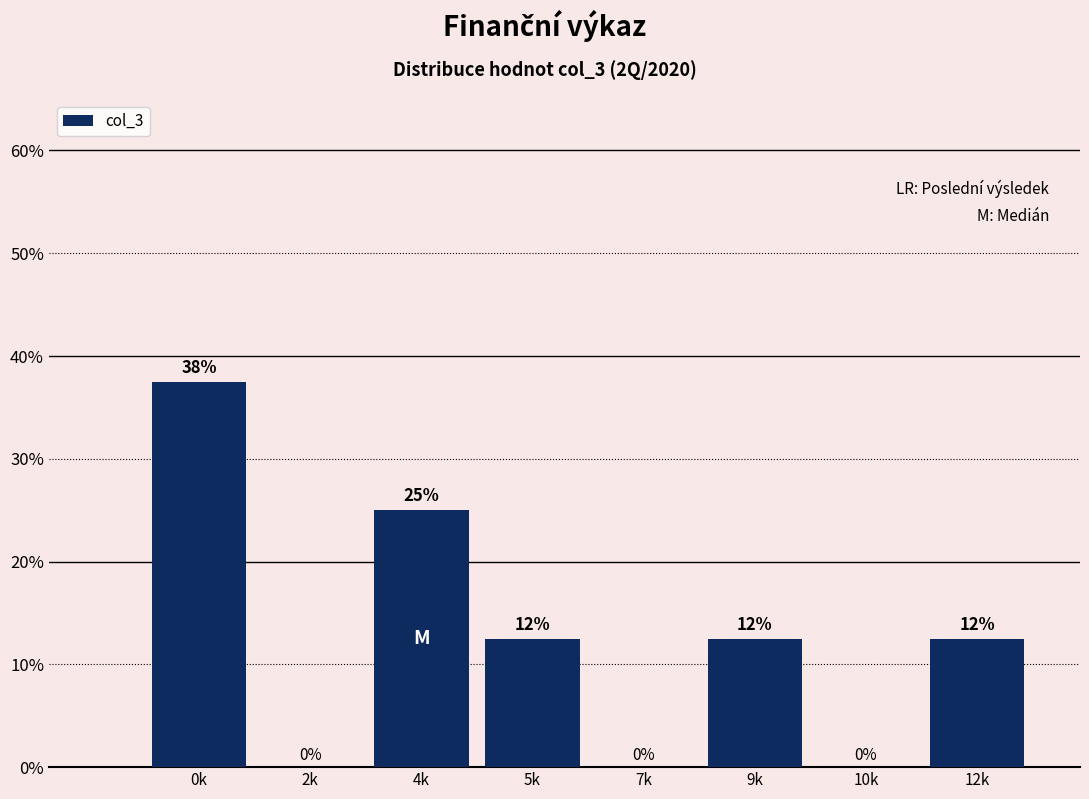

Which has a higher value, 7k or 5k?

5k